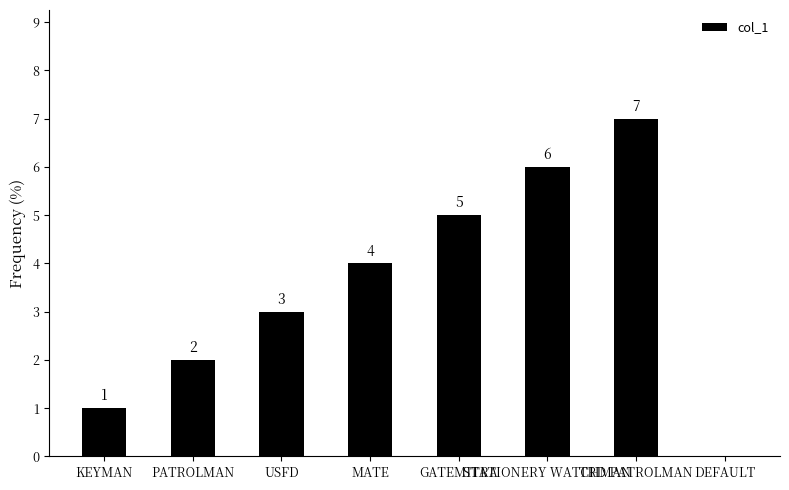

Are the bars horizontal?

No